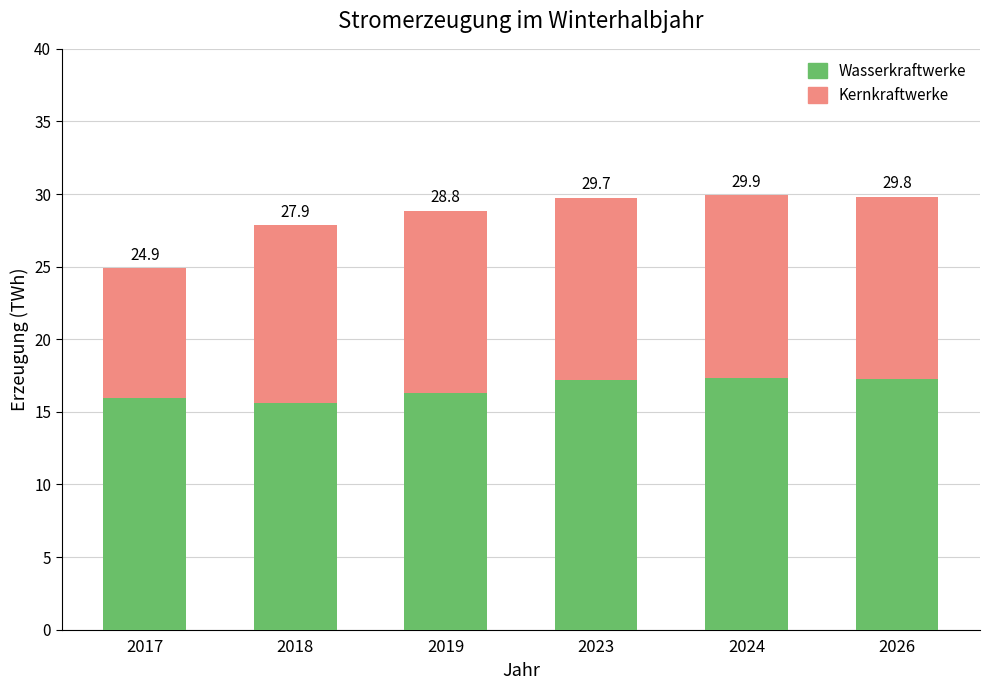

True or false: Kernkraftwerke has a value of 12.2 at 2018.

True